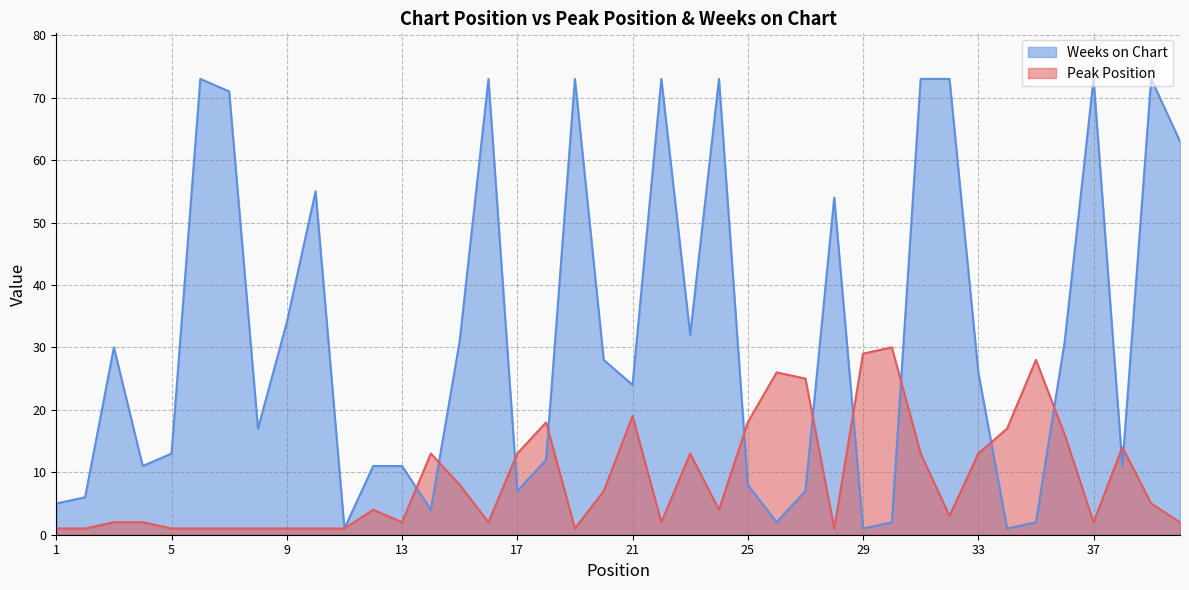

Does the chart have visible grid lines?

Yes